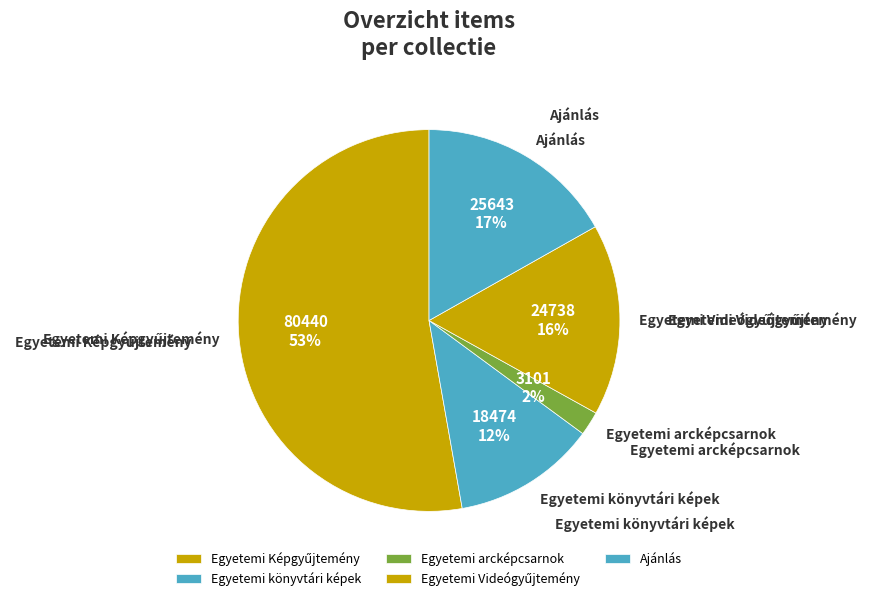

Is there a majority slice in this chart?

Yes